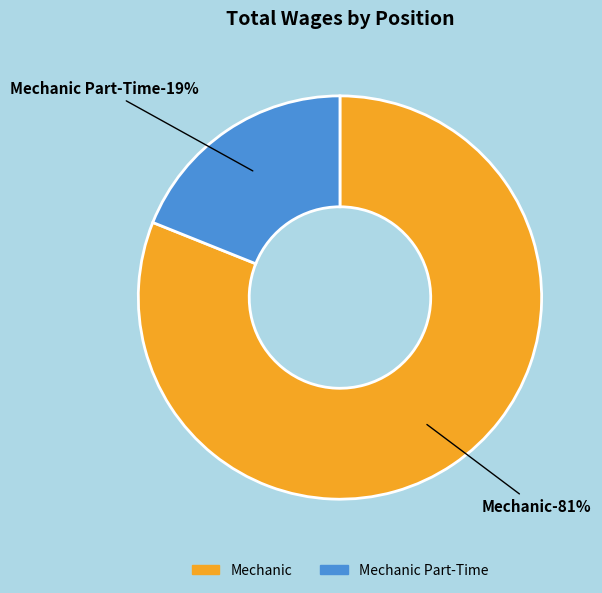

Which category accounts for the majority?

Mechanic